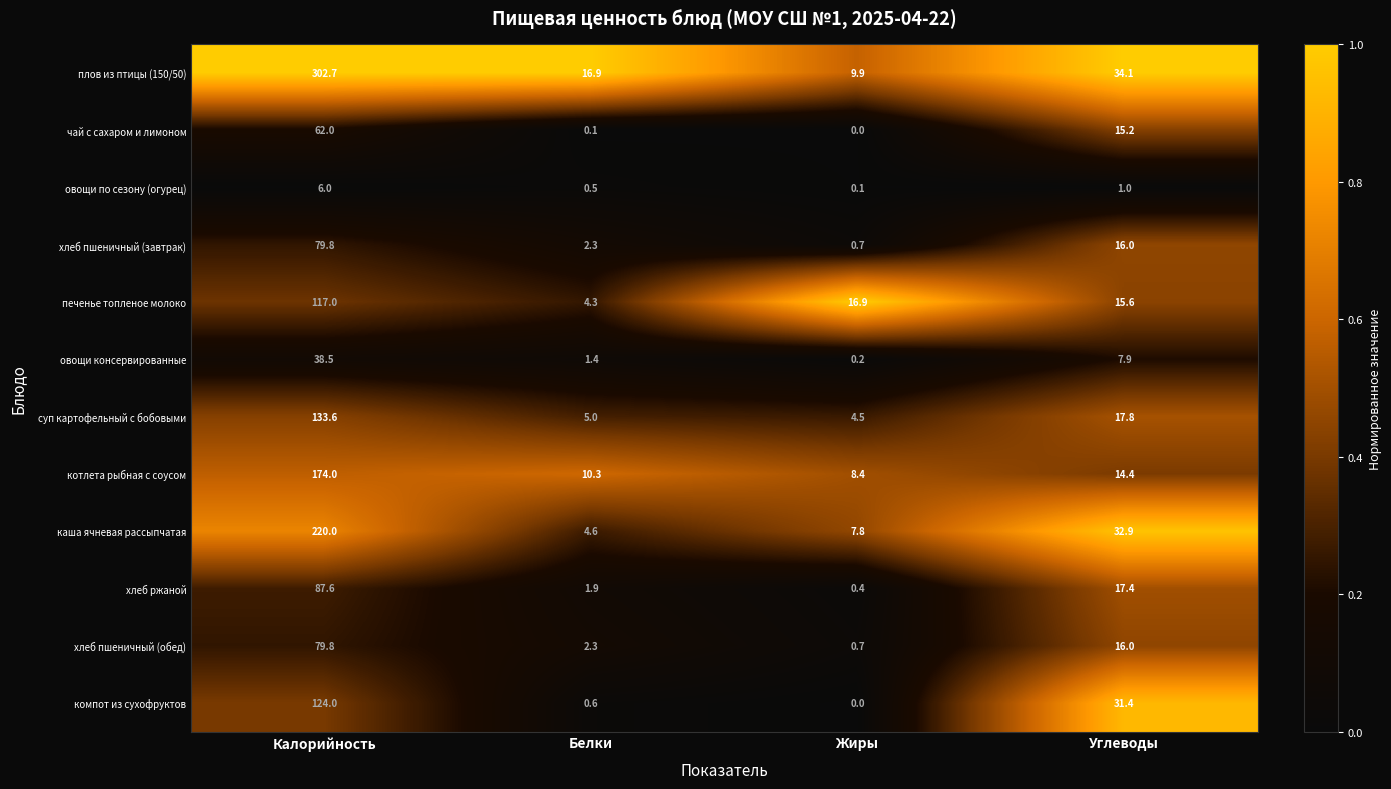

Which series has the largest total across all categories?

плов из птицы (150/50)